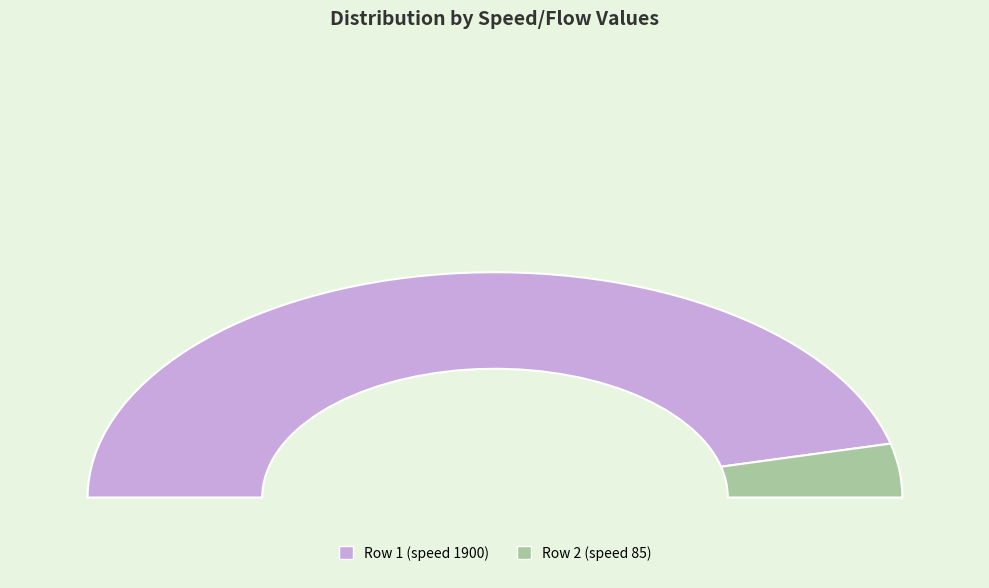

The 1900 slice represents 99% of the pie. True or false?

False